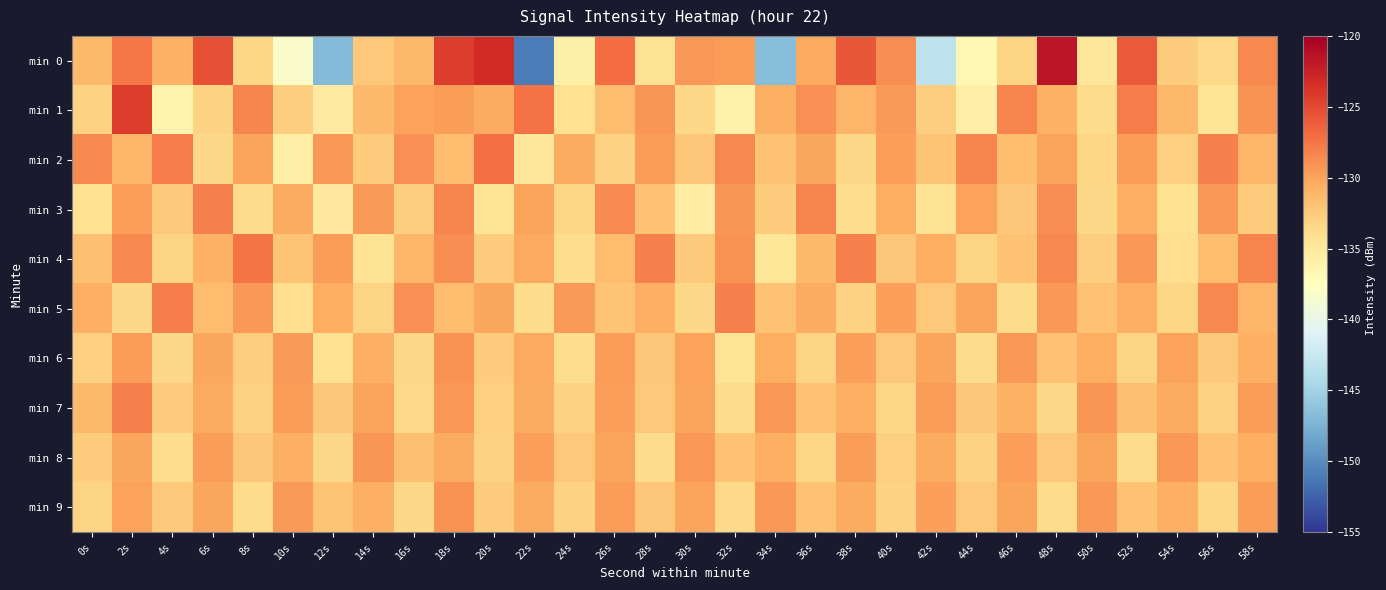

At 44s, list the series in order from largest to smallest.

min 2, min 3, min 5, min 7, min 9, min 8, min 4, min 6, min 1, min 0